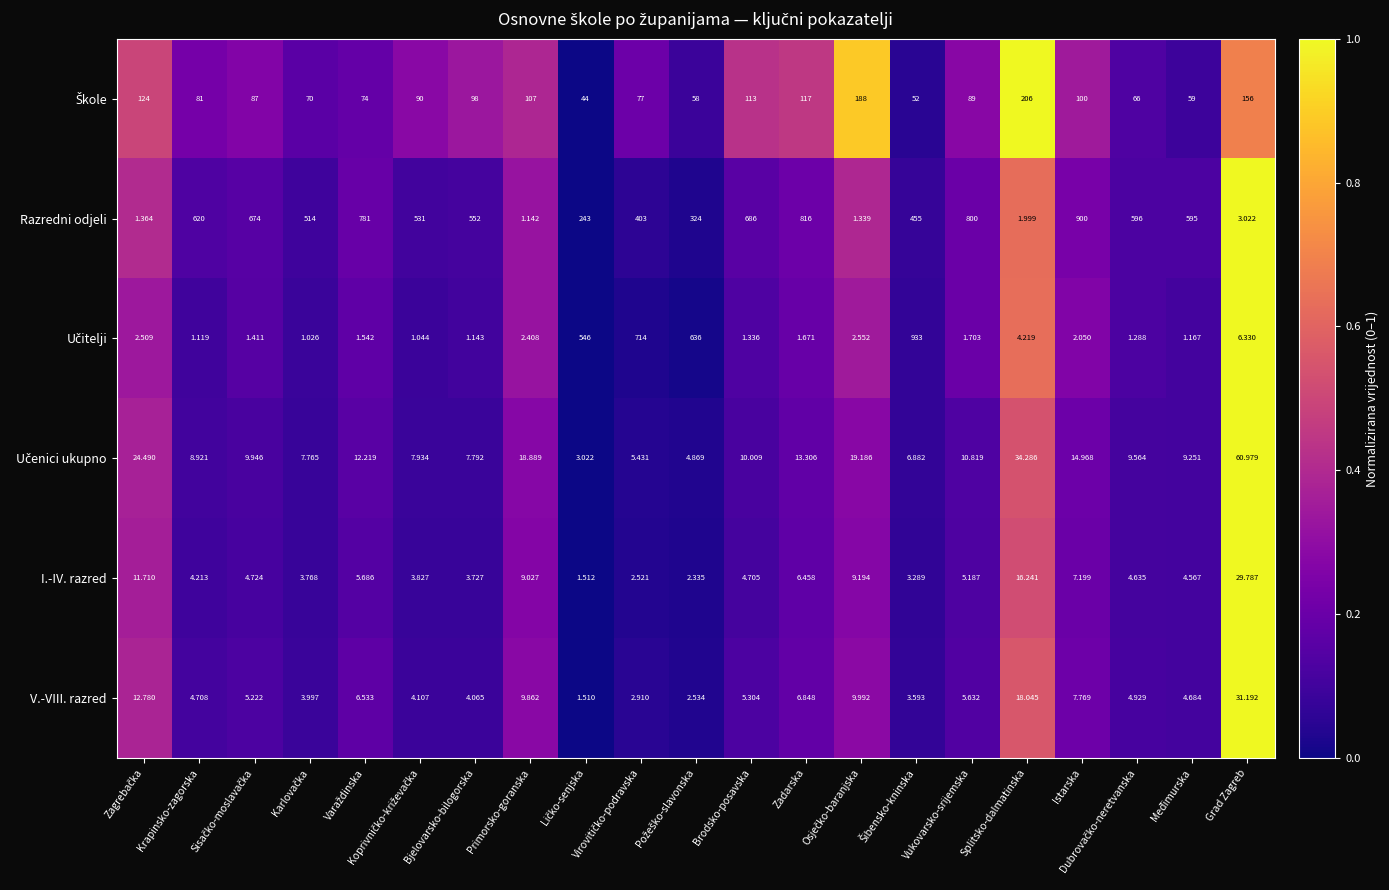

At which label does I.-IV. razred reach its peak?

Grad Zagreb